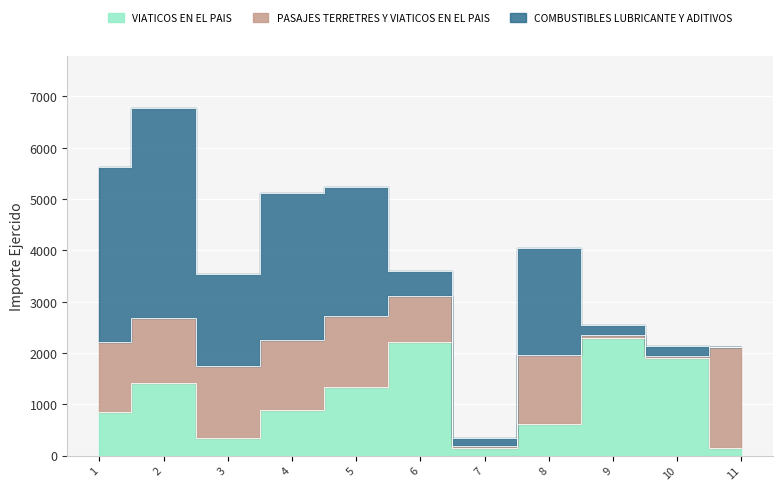

Which series has the largest range (max minus min)?

COMBUSTIBLES LUBRICANTE Y ADITIVOS